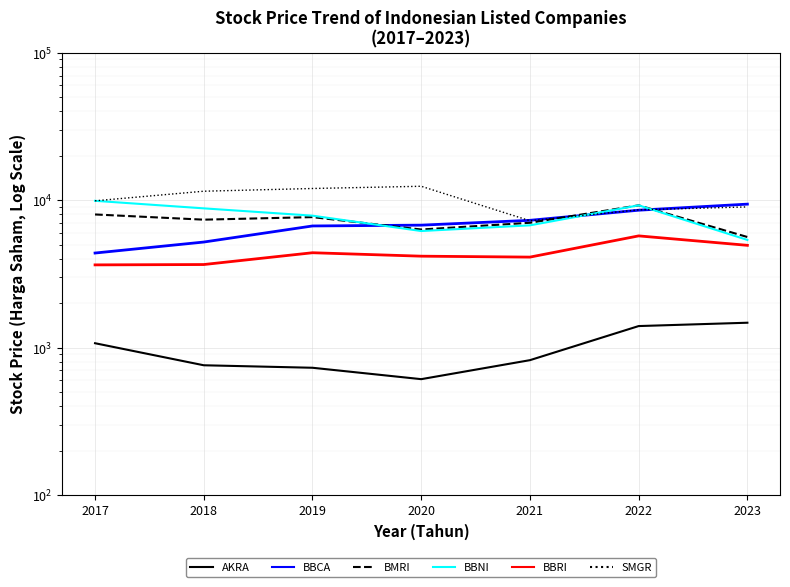

How many data points does each series have?

7